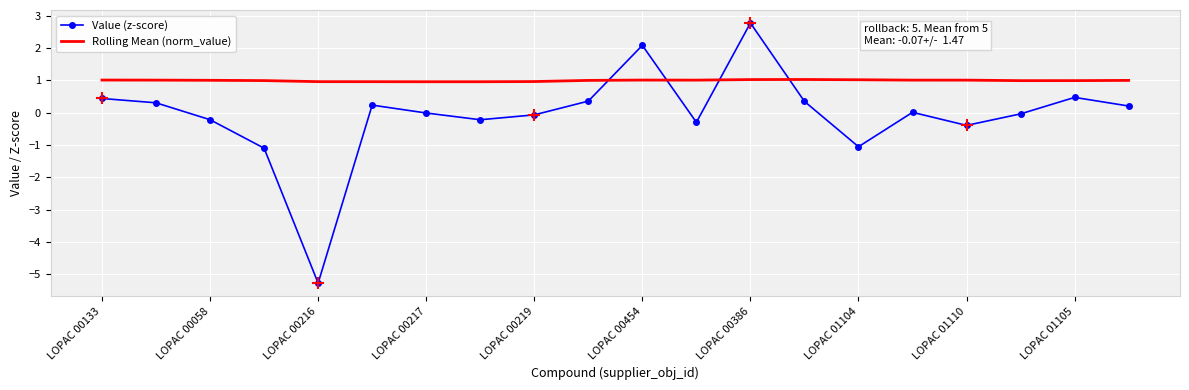

True or false: Rolling Mean (norm_value) has a value of 1.6 at LOPAC 00133.

False